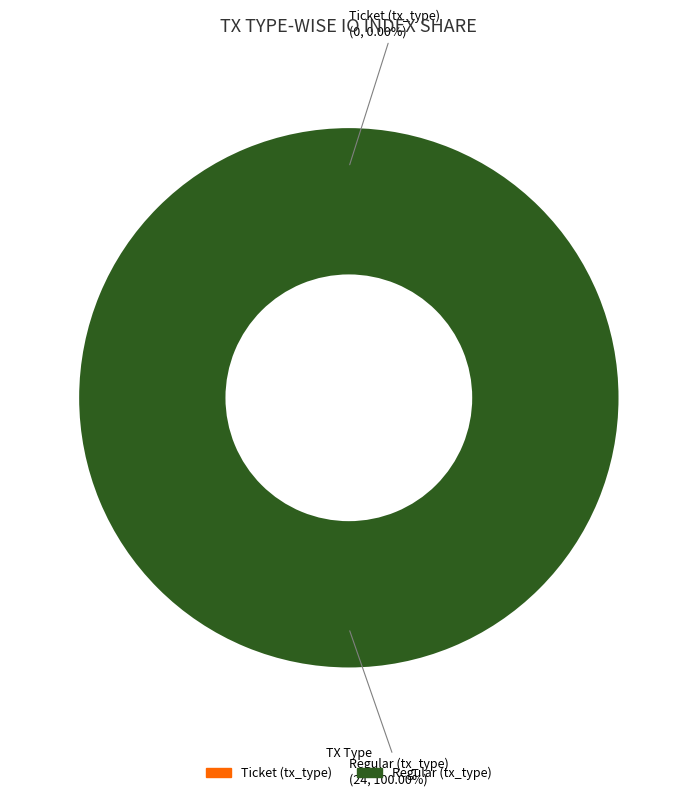

What percentage is NOT represented by Ticket (tx_type)?

100.0%